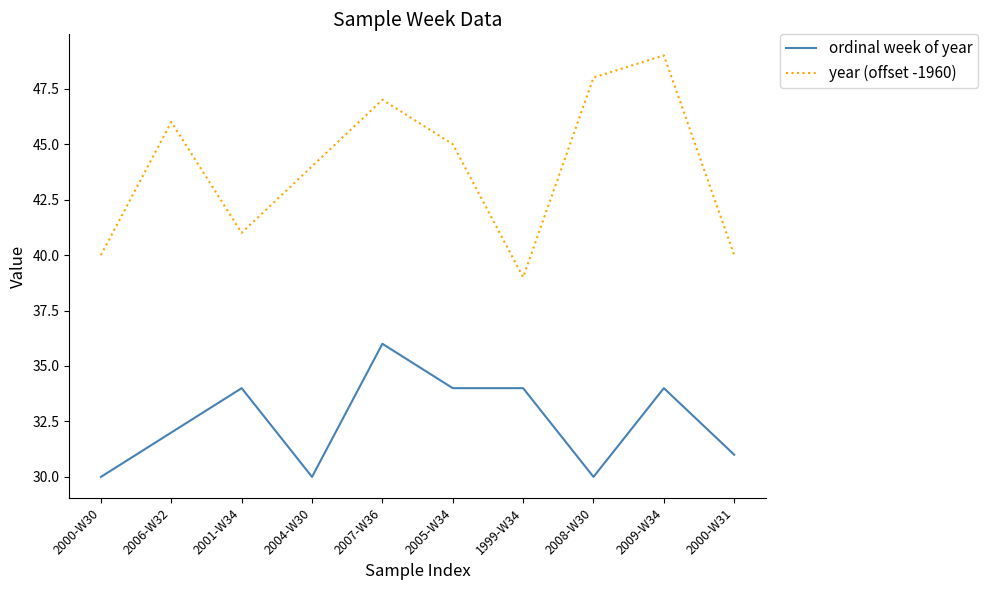

At 2000-W30, list the series in order from smallest to largest.

ordinal week of year, year (offset -1960)